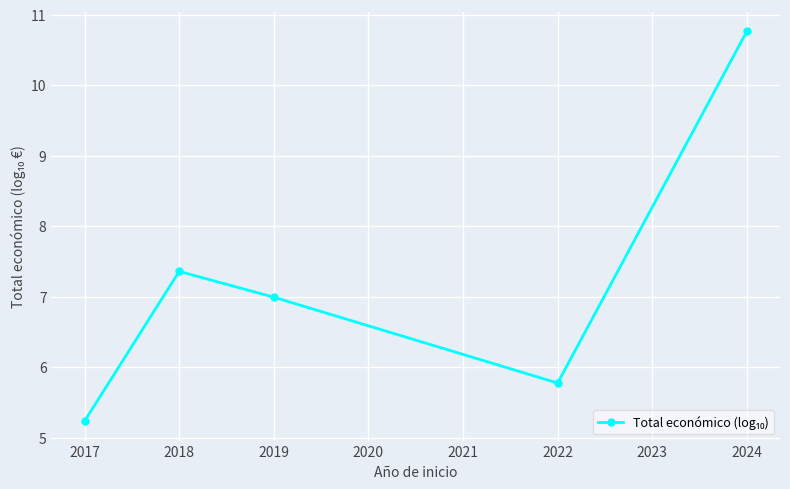

At which label is the value closest to 8?

2018